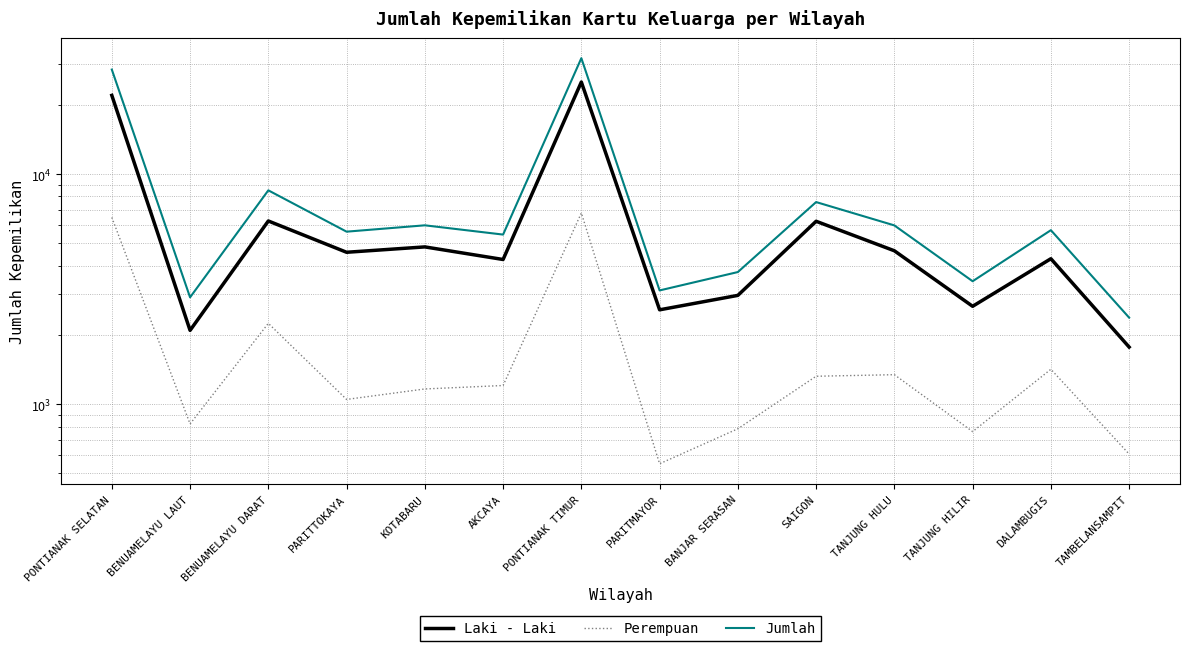

Rank the categories by Jumlah value from highest to lowest.

PONTIANAK TIMUR, PONTIANAK SELATAN, BENUAMELAYU DARAT, SAIGON, KOTABARU, TANJUNG HULU, DALAMBUGIS, PARITTOKAYA, AKCAYA, BANJAR SERASAN, TANJUNG HILIR, PARITMAYOR, BENUAMELAYU LAUT, TAMBELANSAMPIT